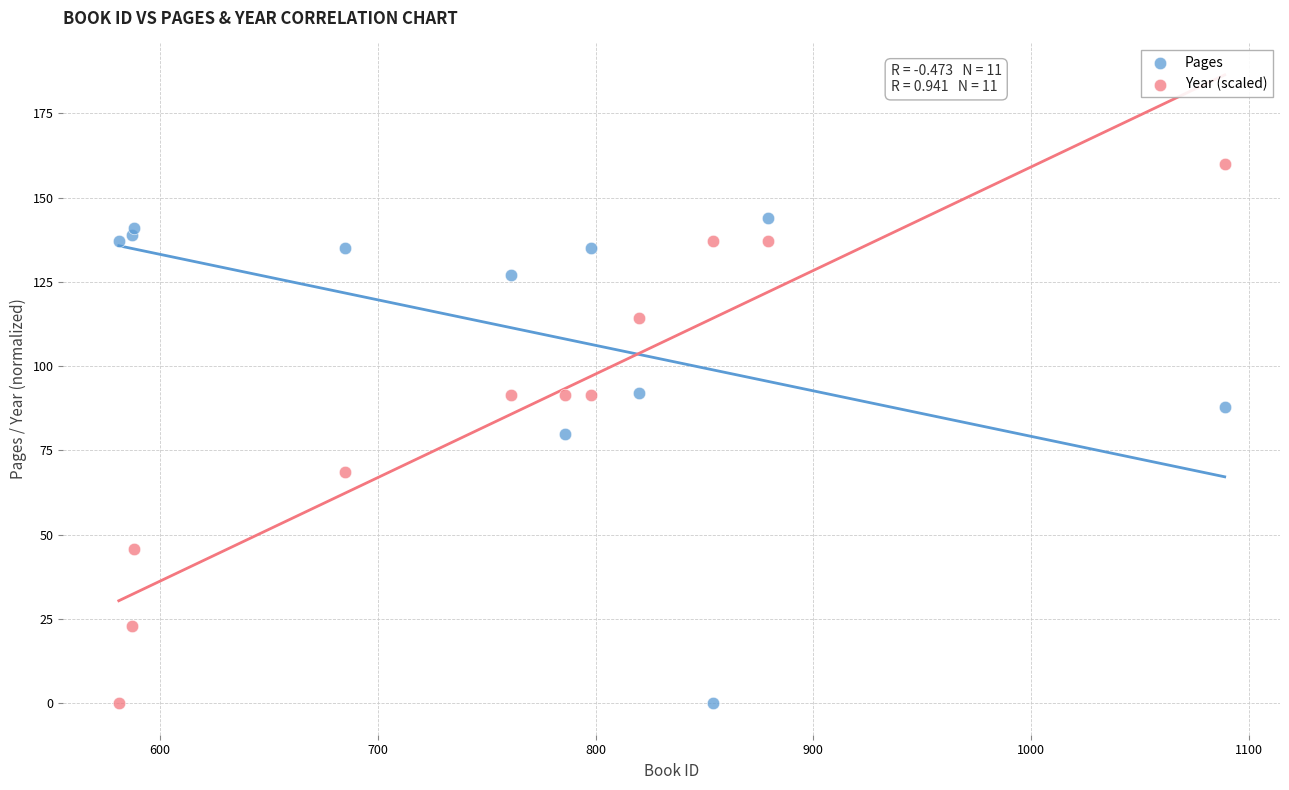

What is the X range (max minus min) for the scatter plot?

508.0